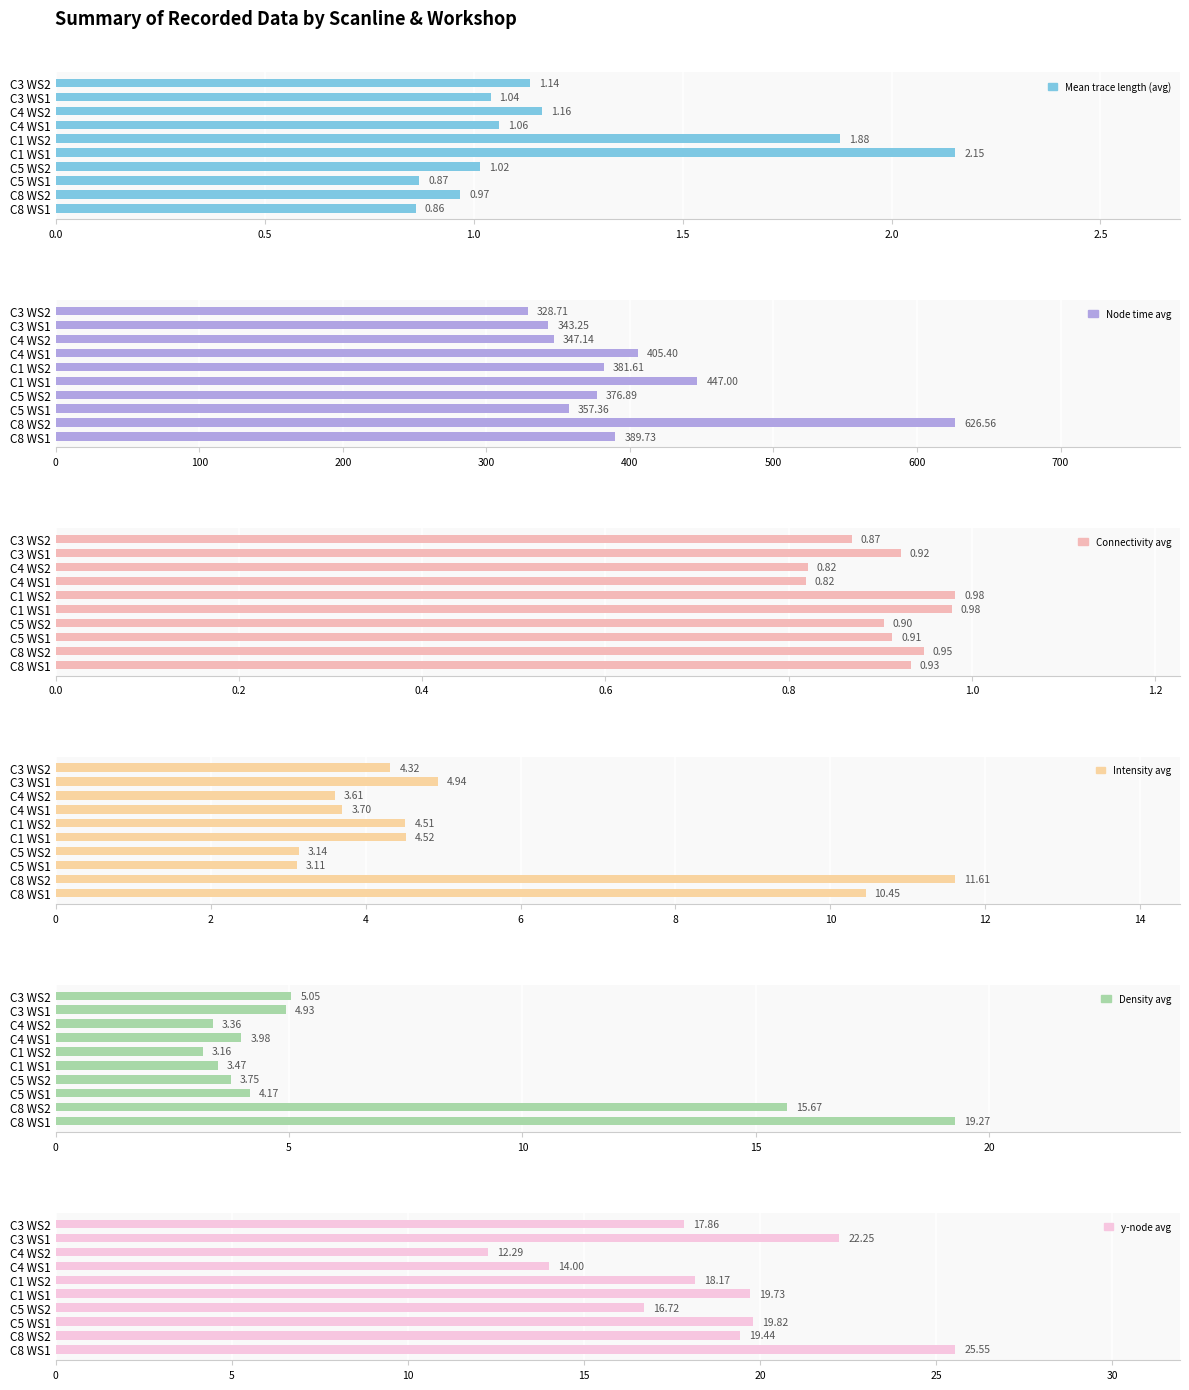

Which series has the widest spread of values?

Node time avg